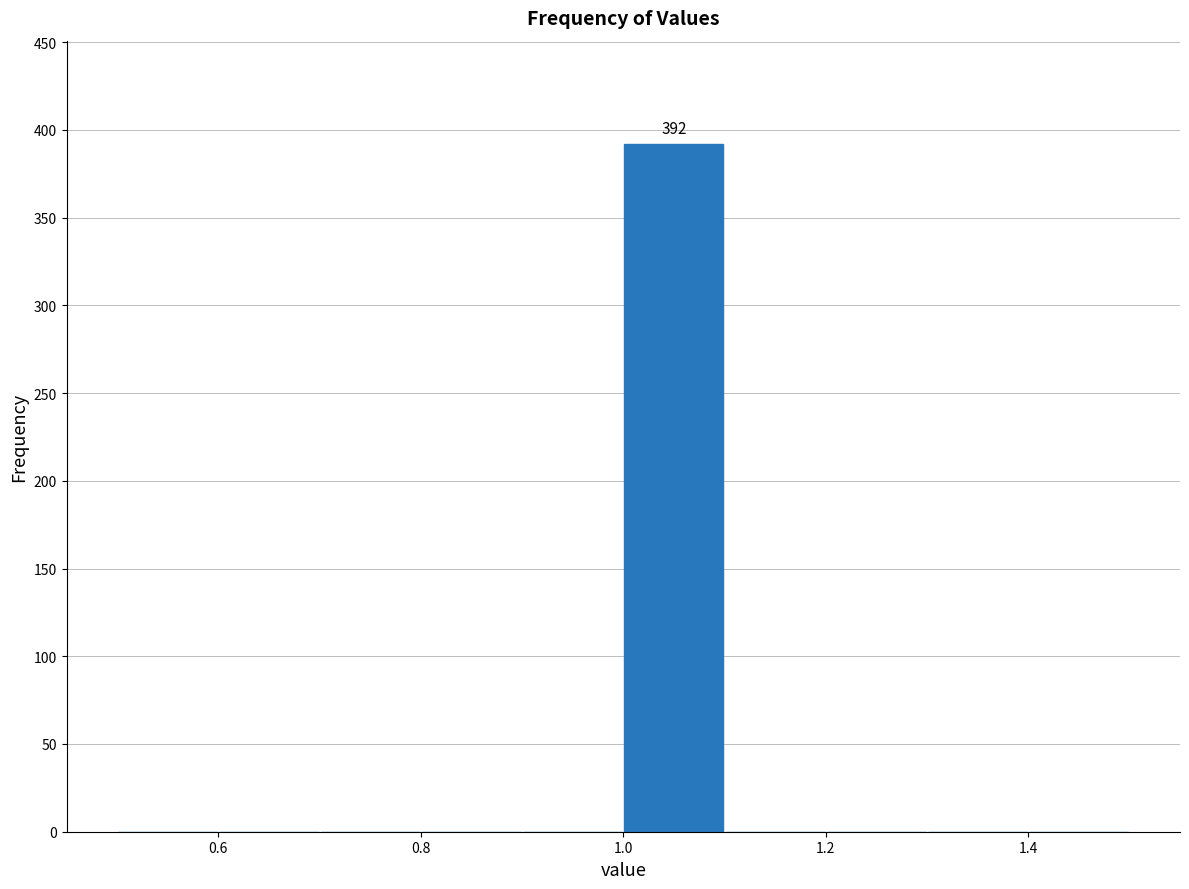

Which range on the x-axis has the tallest bar?

1.0 to 1.1